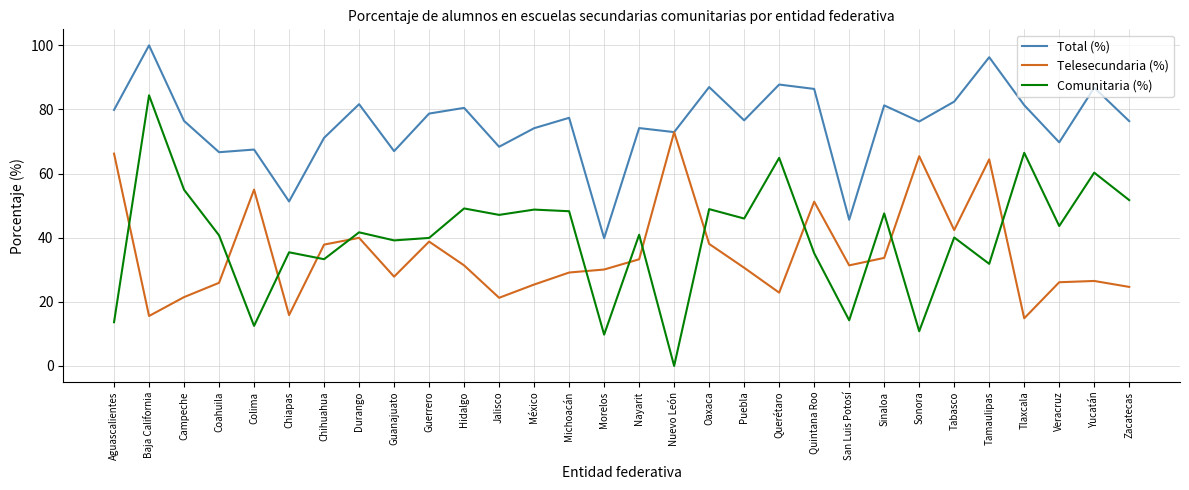

Where is the first local minimum for Comunitaria (%)?

Colima